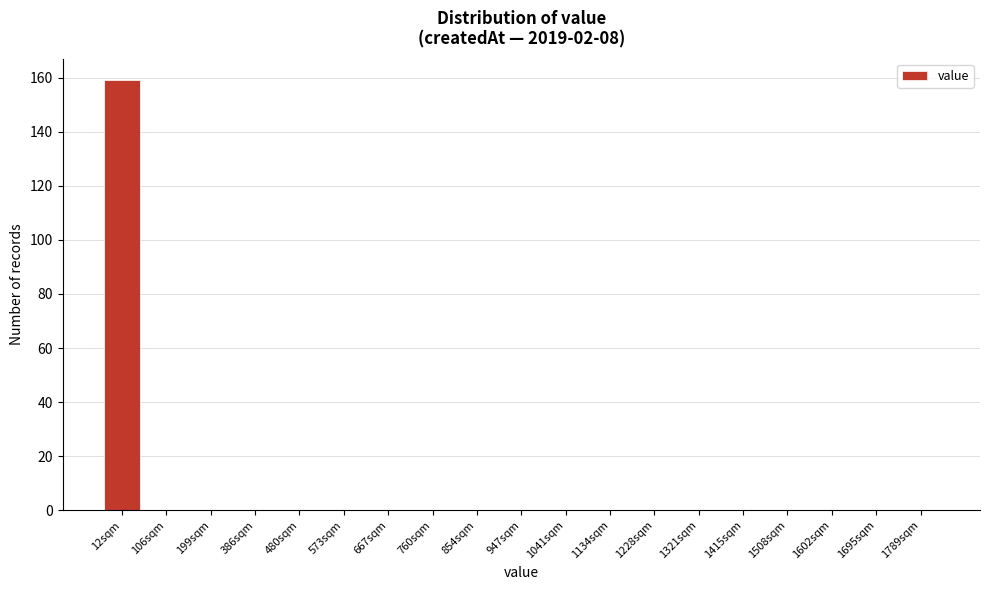

Reading left to right, transcribe all the data shown in this chart.

12sqm=159	106sqm=0	199sqm=0	386sqm=0	480sqm=0	573sqm=0	667sqm=0	760sqm=0	854sqm=0	947sqm=0	1041sqm=0	1134sqm=0	1228sqm=0	1321sqm=0	1415sqm=0	1508sqm=0	1602sqm=0	1695sqm=0	1789sqm=0